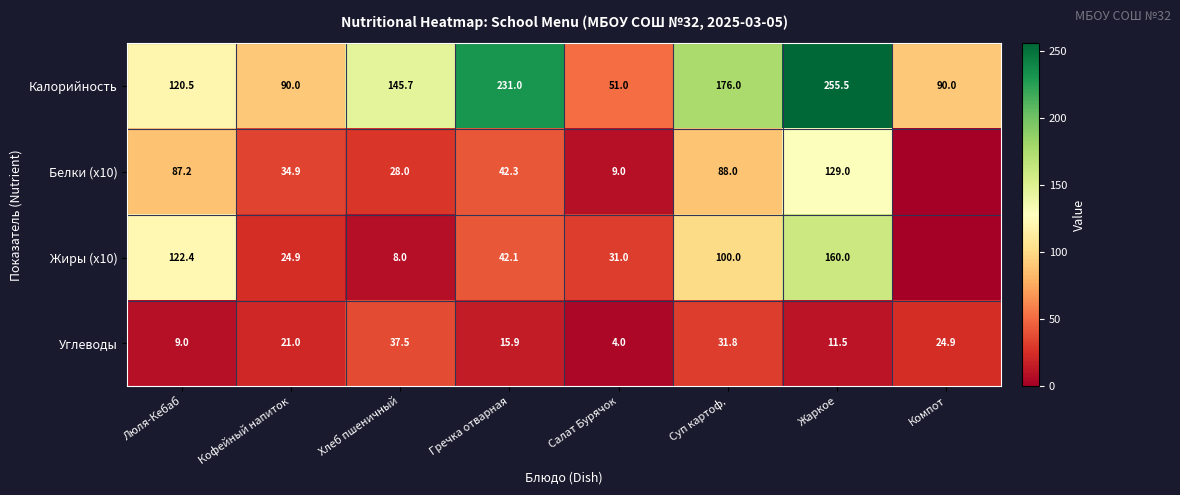

Rank the series at Суп картоф. from highest to lowest value.

Калорийность, Жиры (x10), Белки (x10), Углеводы